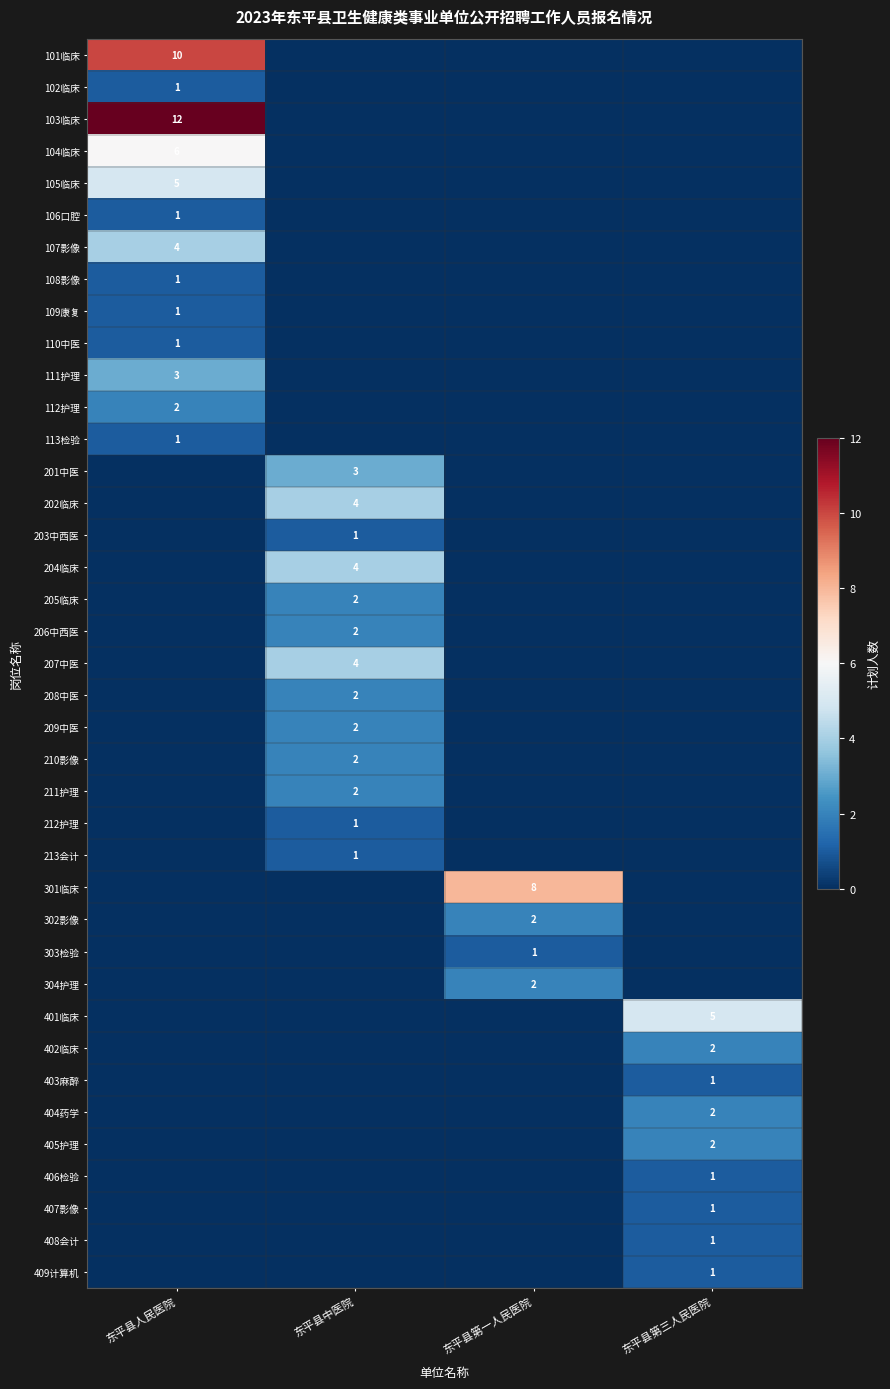

Which label corresponds to the largest value in the chart?

东平县人民医院